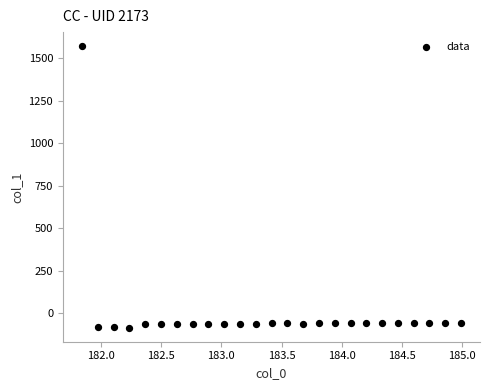

What is the range of X values (max minus min)?

3.1